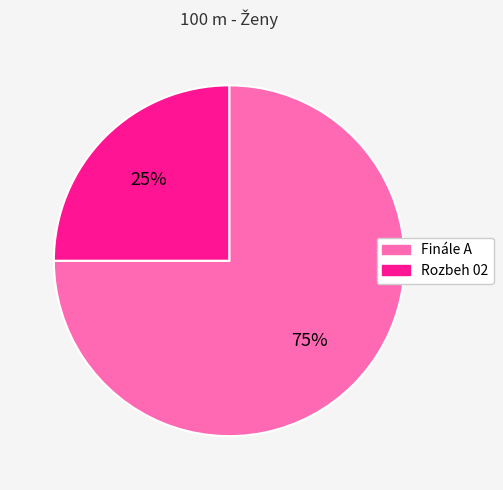

Approximately how many times larger is the value at Rozbeh 02 compared to Finále A?

0.3